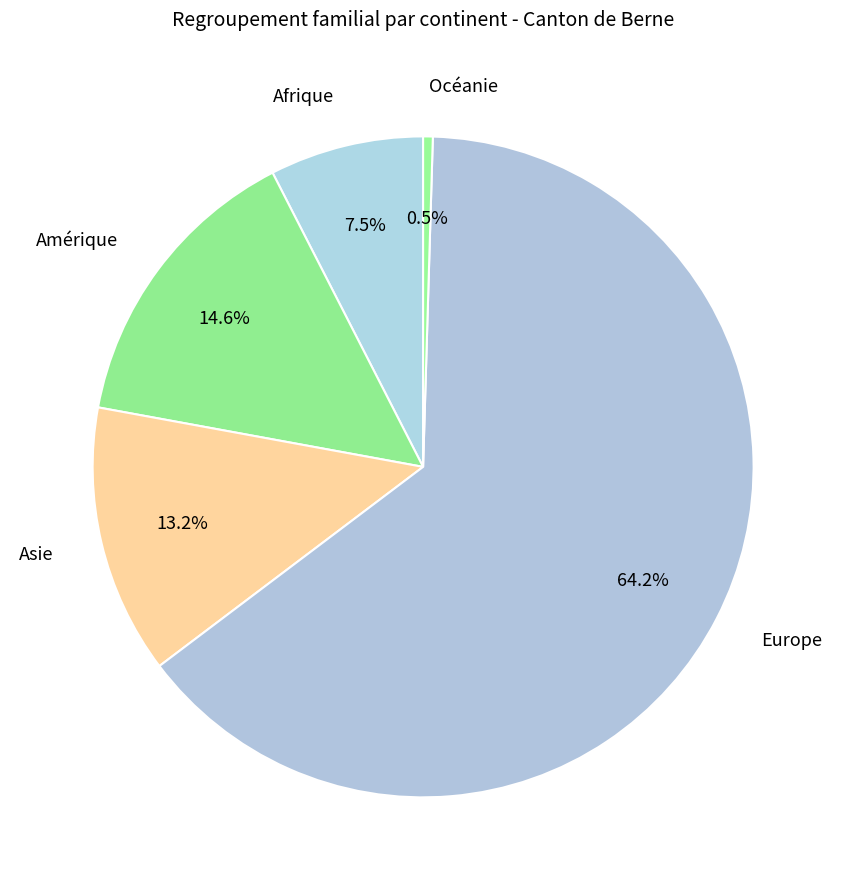

To the nearest percent, what is the difference between the largest and smallest slice percentages?

64%